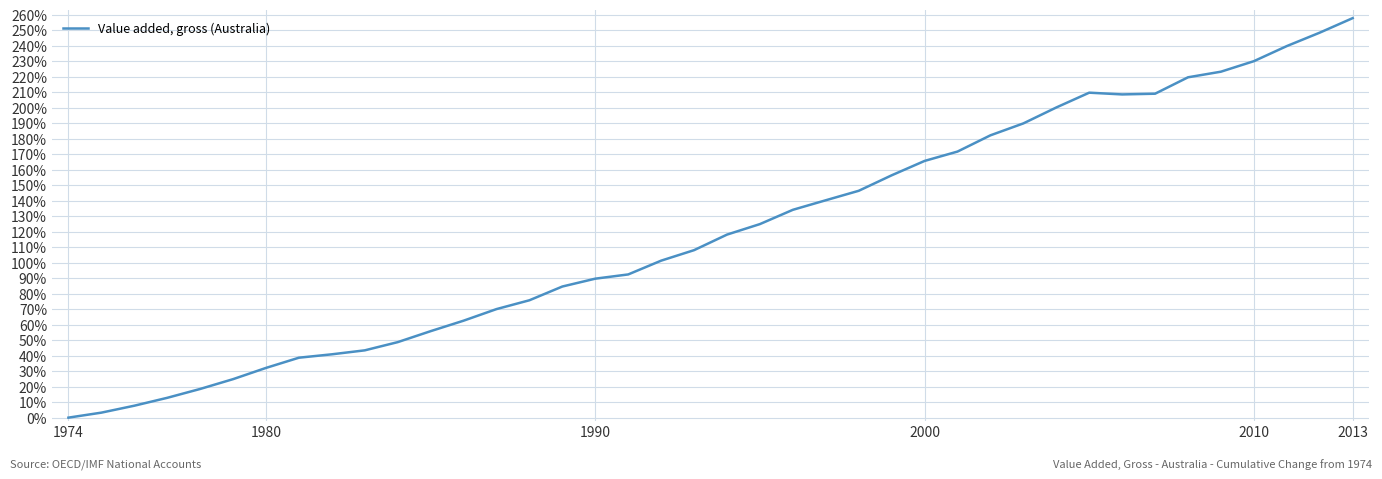

Does the chart display data point markers on the line(s)?

No